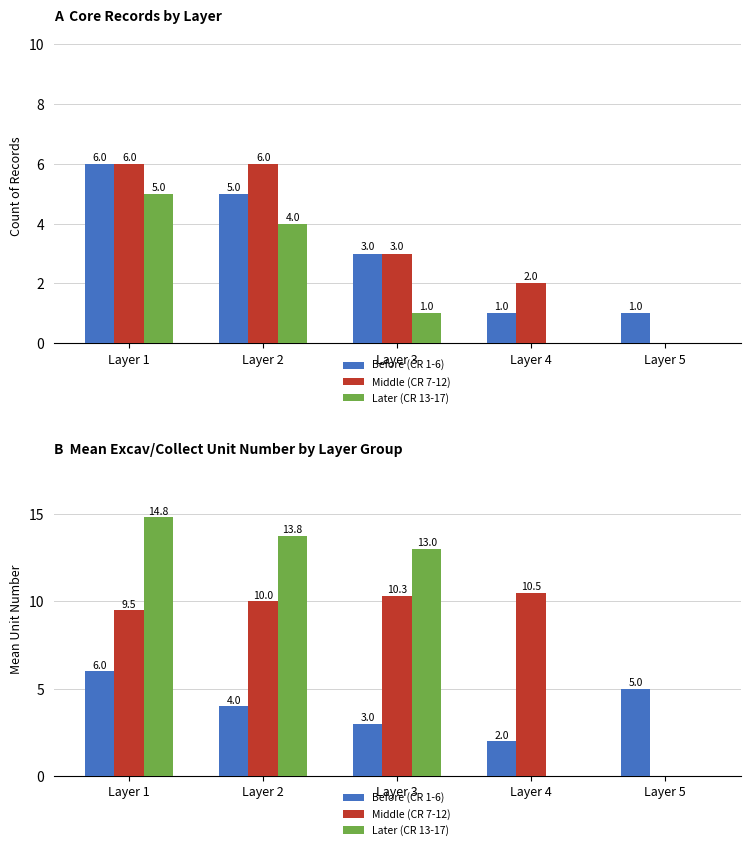

How many bars are there in each group?

3